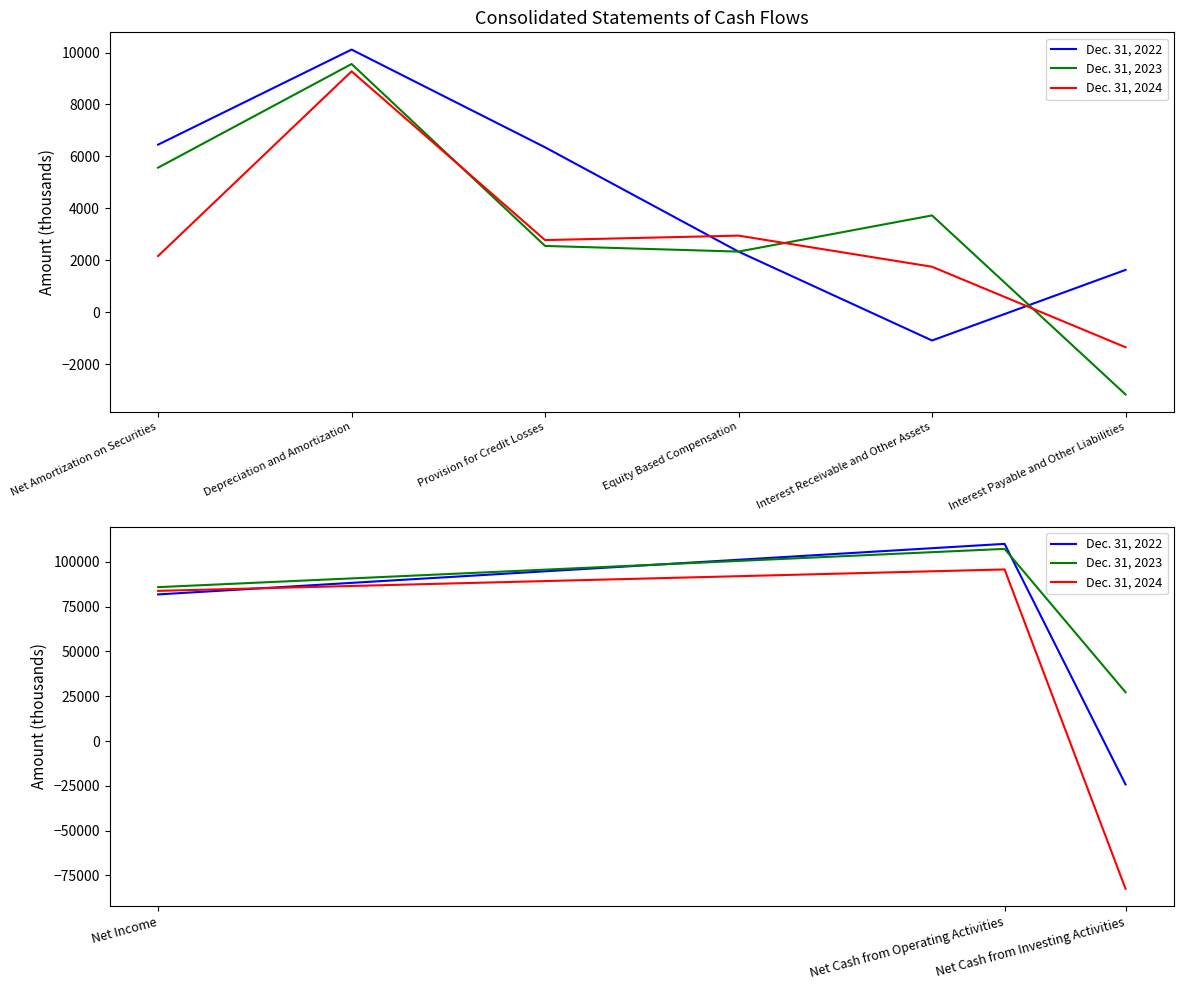

What is the difference between the second highest and minimum values in the Dec. 31, 2023 series?

58633